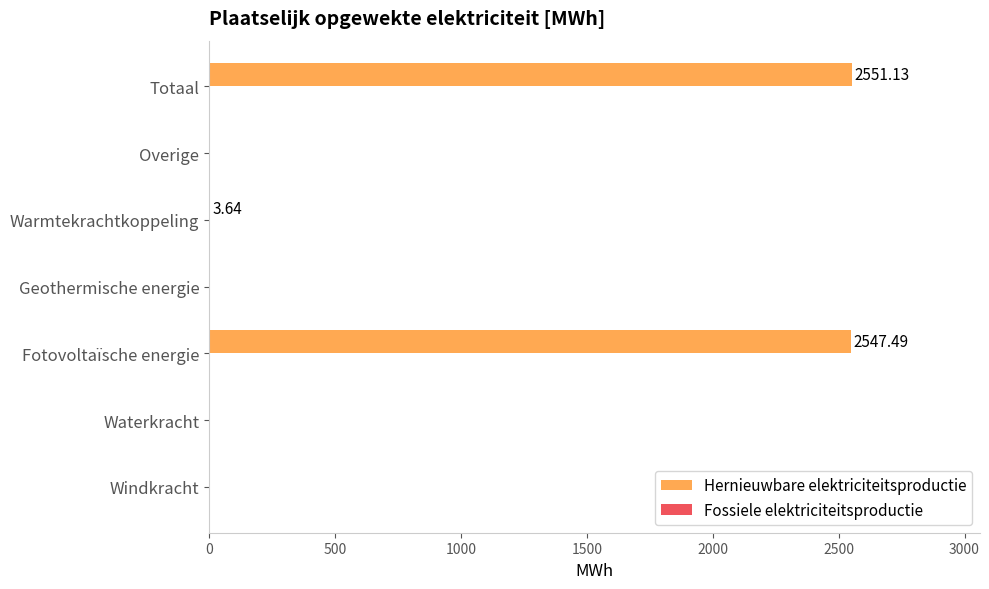

How many series are shown in this chart?

1